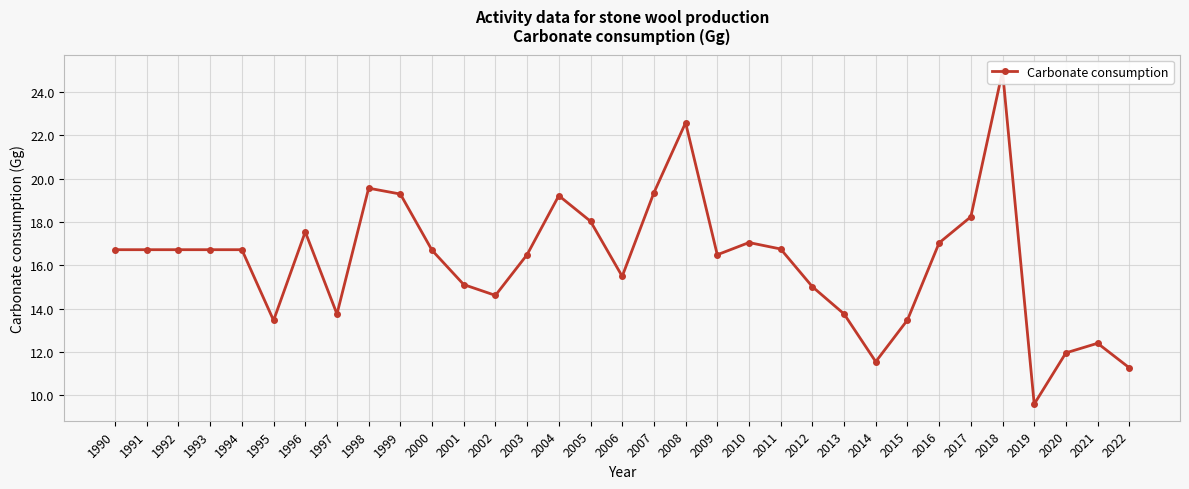

Does the chart display data point markers on the line(s)?

Yes